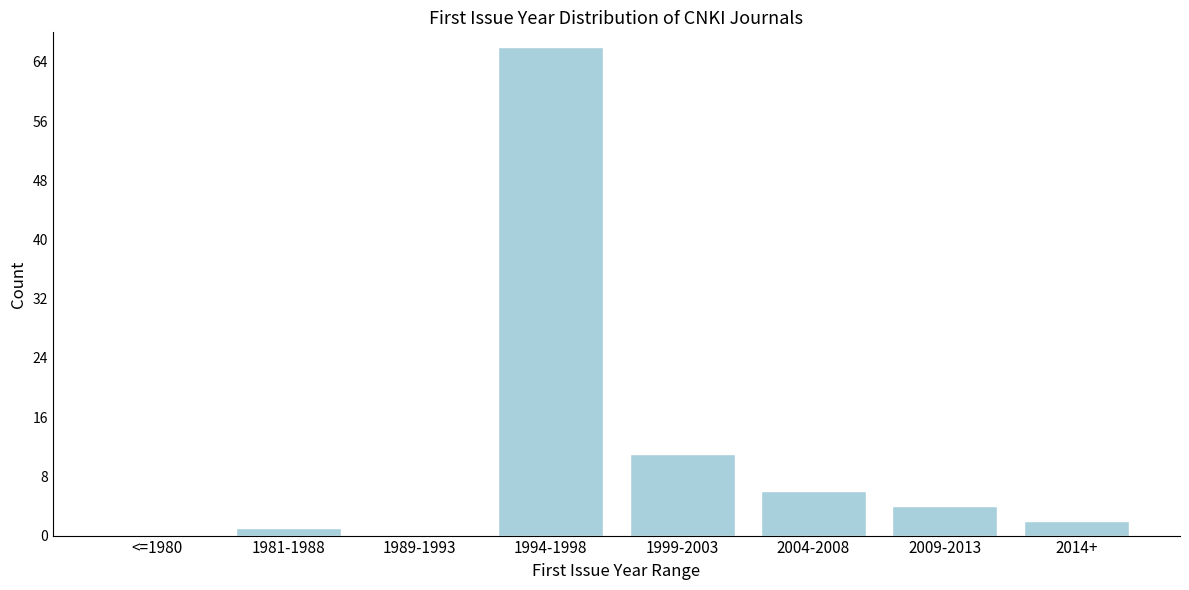

Reading left to right, what are all the values shown in this chart?

<=1980=0	1981-1988=1	1989-1993=0	1994-1998=66	1999-2003=11	2004-2008=6	2009-2013=4	2014+=2